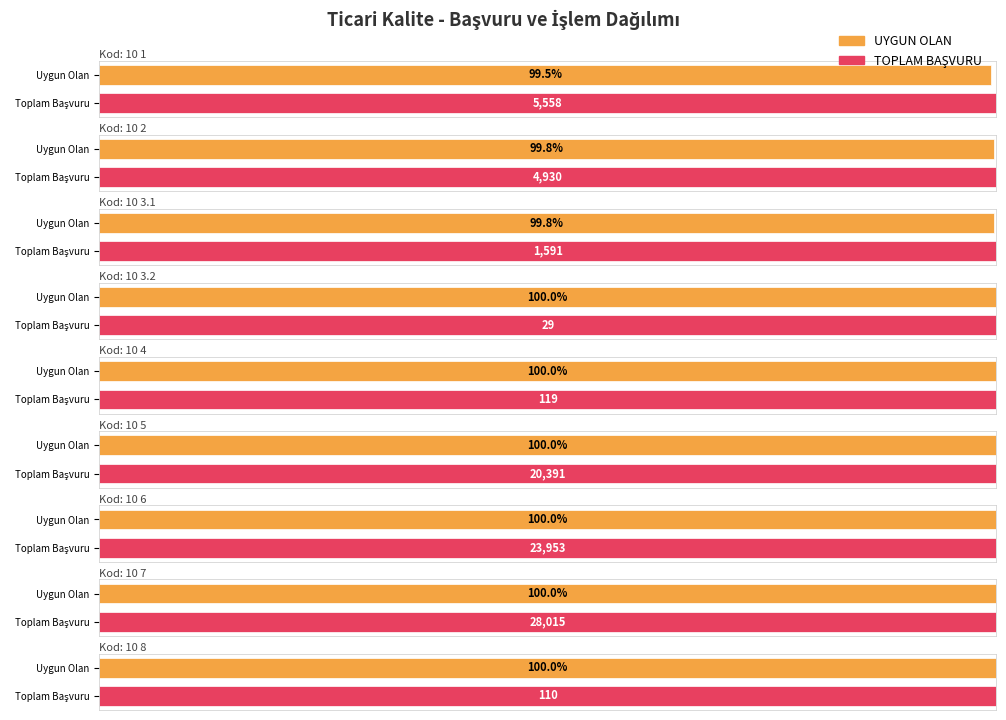

How many values in the TOPLAM BAŞVURU / İŞLEM SAYISI series exceed 4930?

4